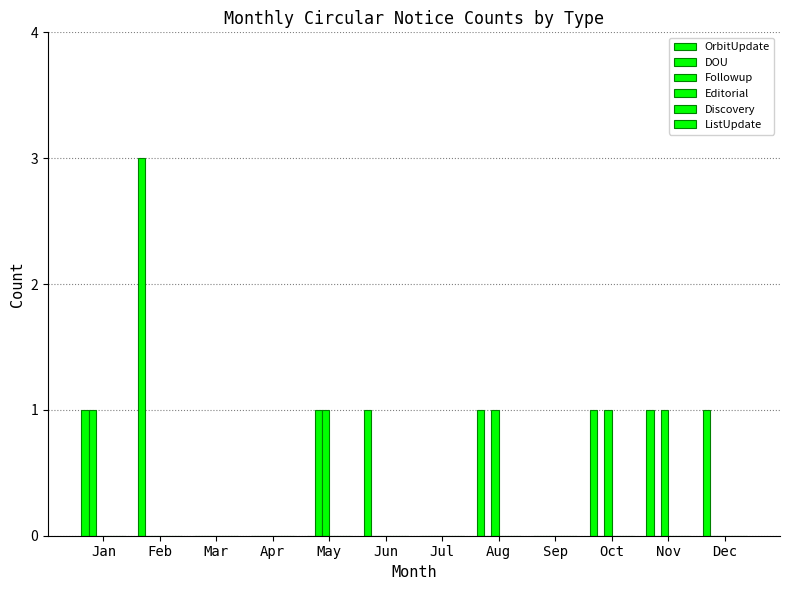

Count the number of data series in this chart.

3